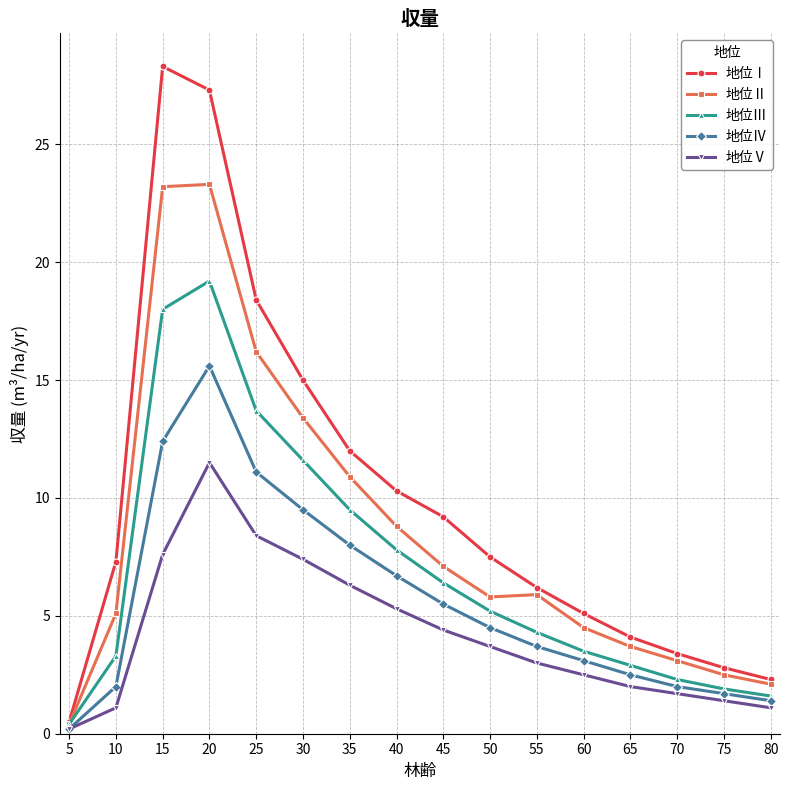

What is the maximum value for 地位Ⅰ?

28.3